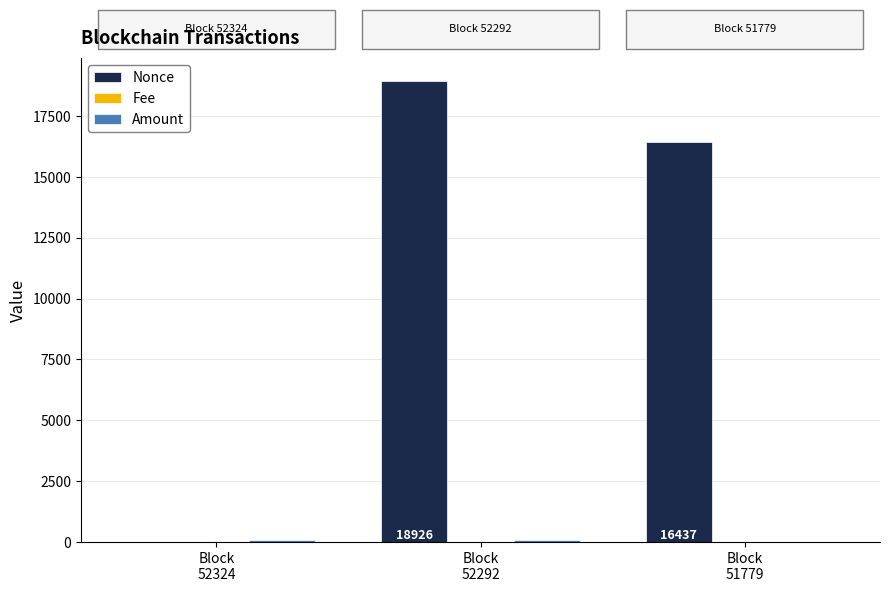

Which series has the largest total across all categories?

Nonce